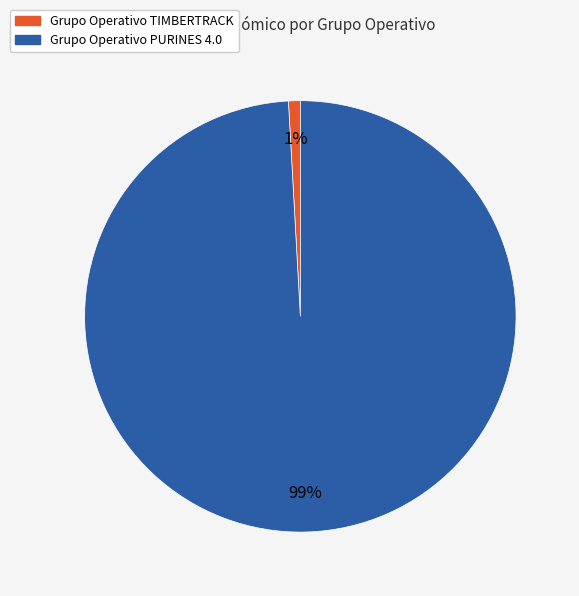

Rank the categories by value from lowest to highest.

Grupo Operativo TIMBERTRACK, Grupo Operativo PURINES 4.0